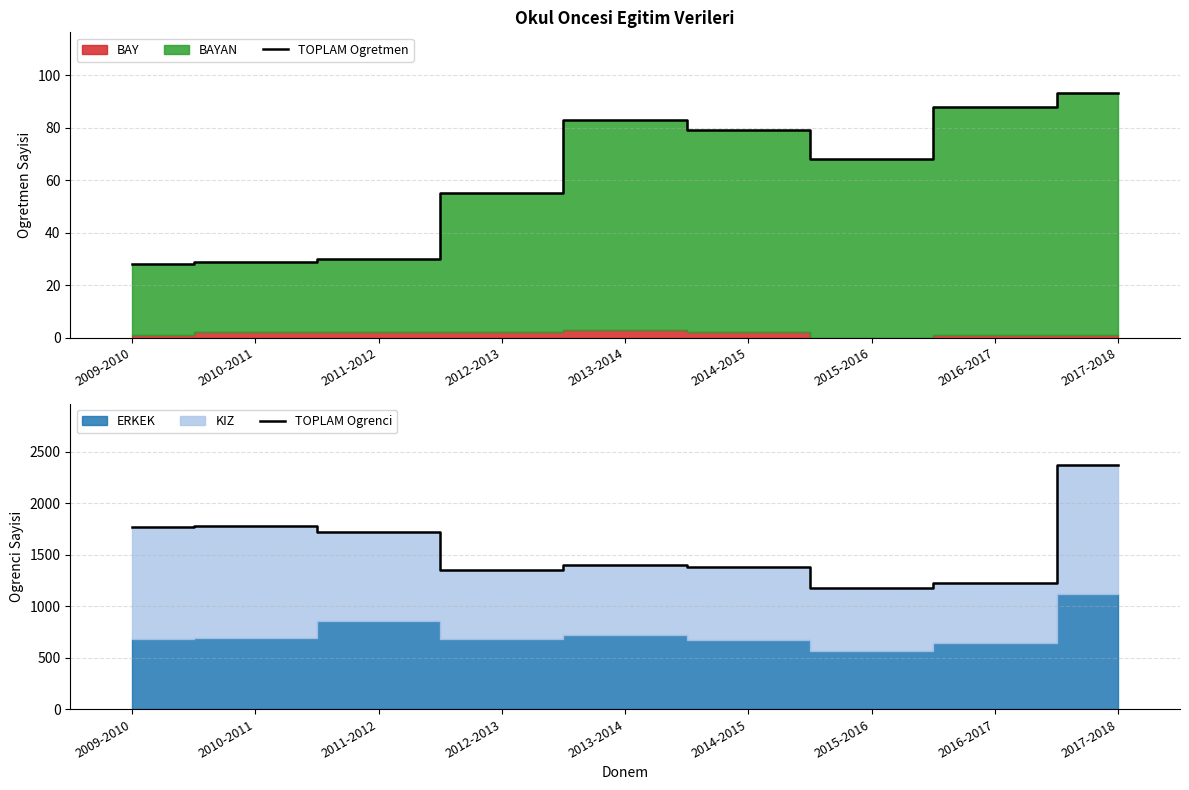

Which label corresponds to the smallest value in the chart?

2009-2010